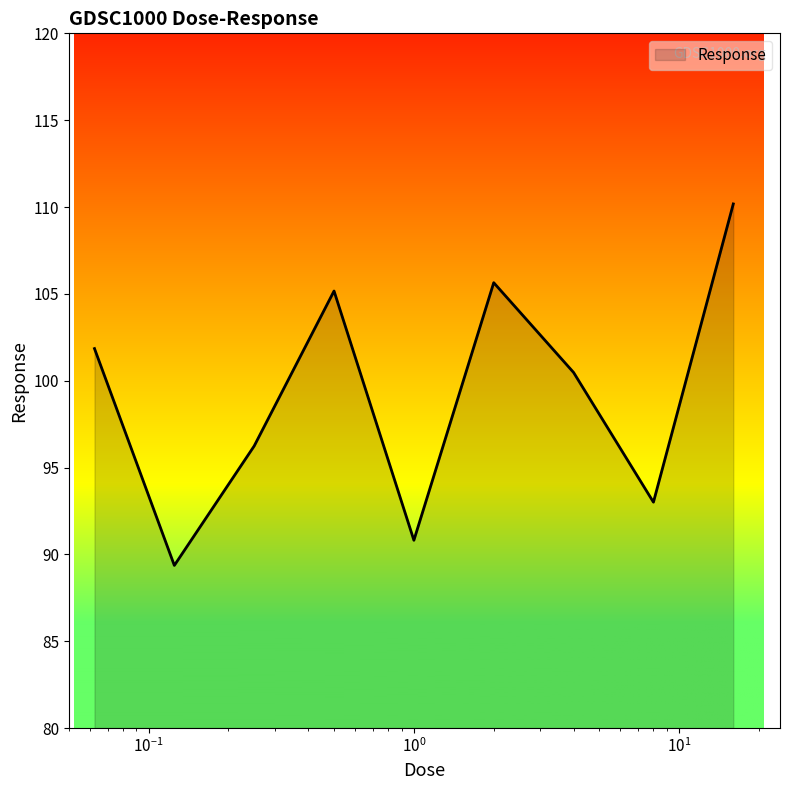

What is the maximum value shown in the chart?

110.2